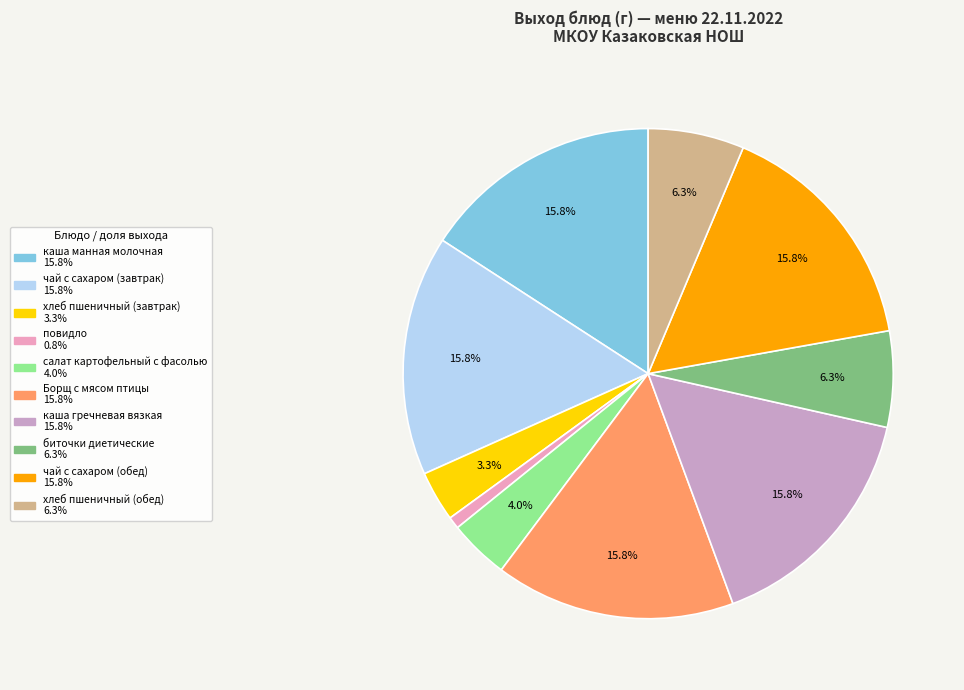

To the nearest percent, what is the difference between the largest and smallest slice percentages?

15%